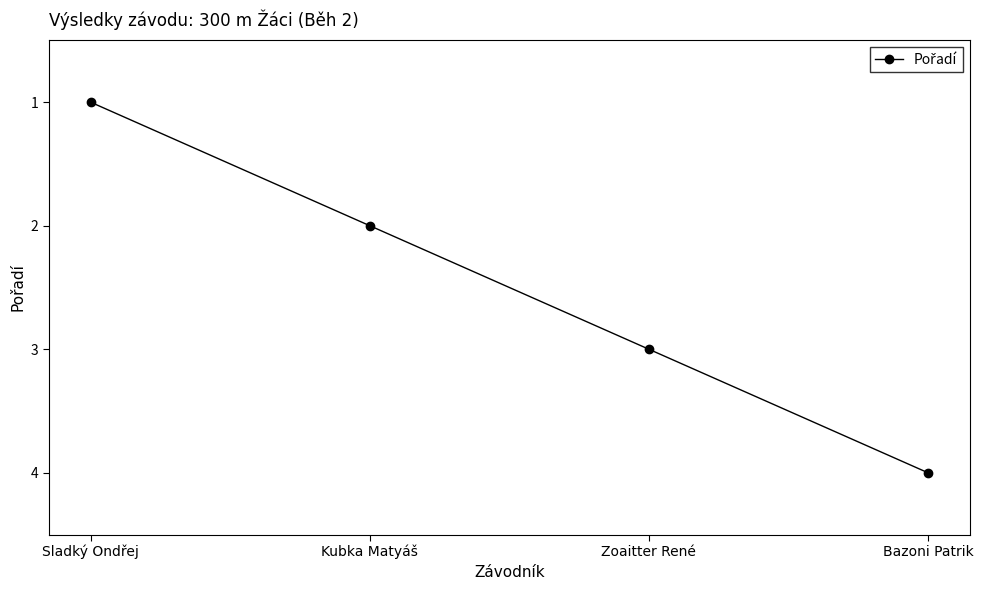

What is the label of the 2nd point from the right?

Zoaitter René